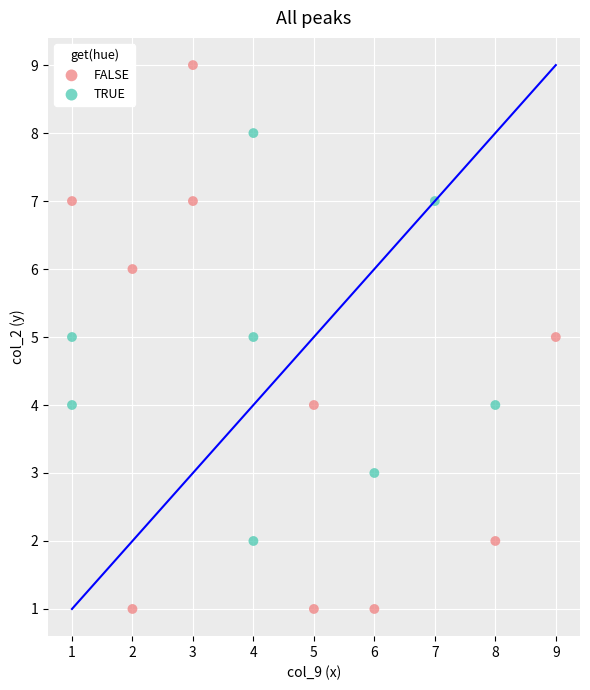

Which series has the widest spread of Y values?

FALSE